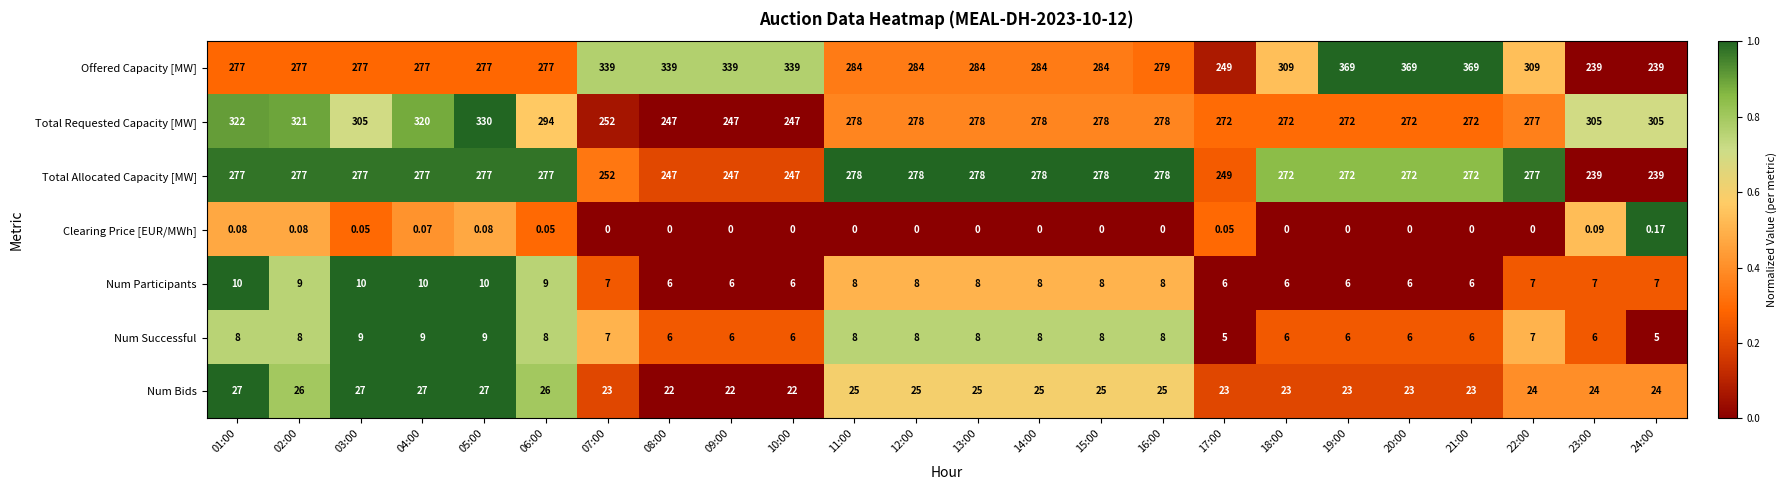

How many categories are shown in the chart?

24